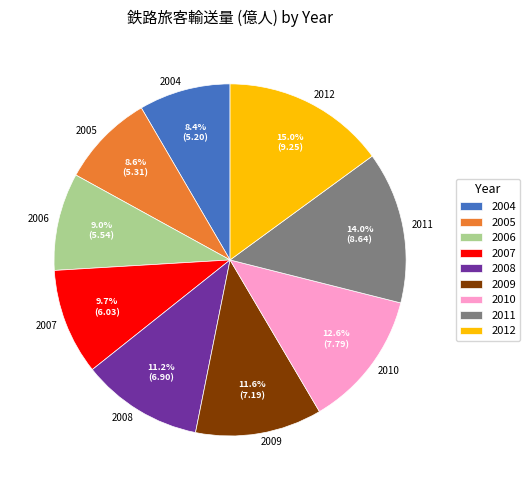

Count the number of slices in the pie.

9